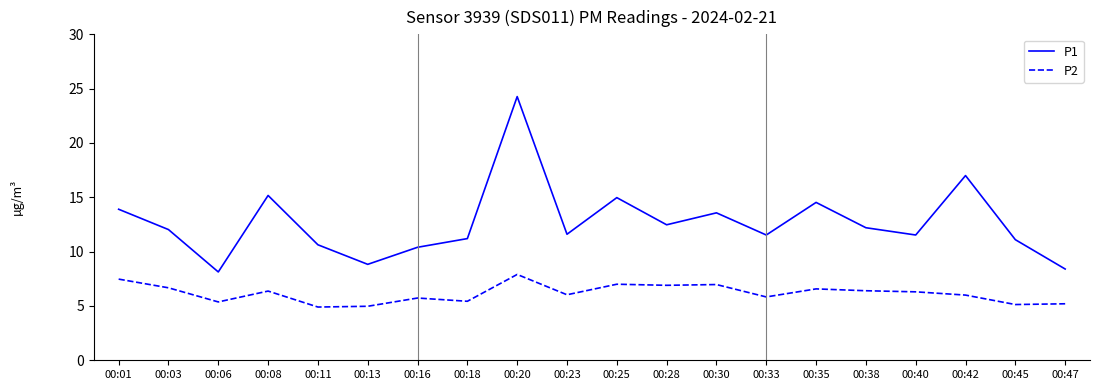

True or false: P2 and P1 cross at least once.

False